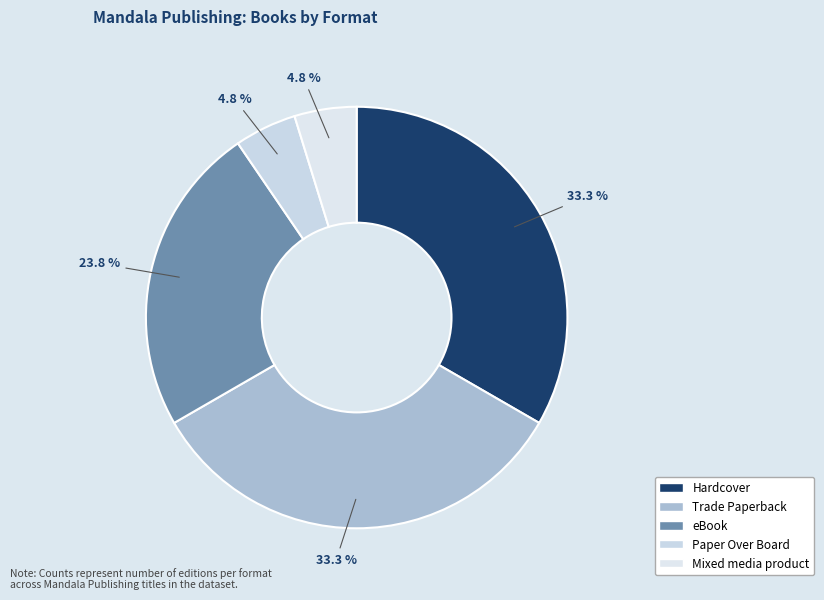

Which has a higher value, Paper Over Board or Mixed media product?

Paper Over Board